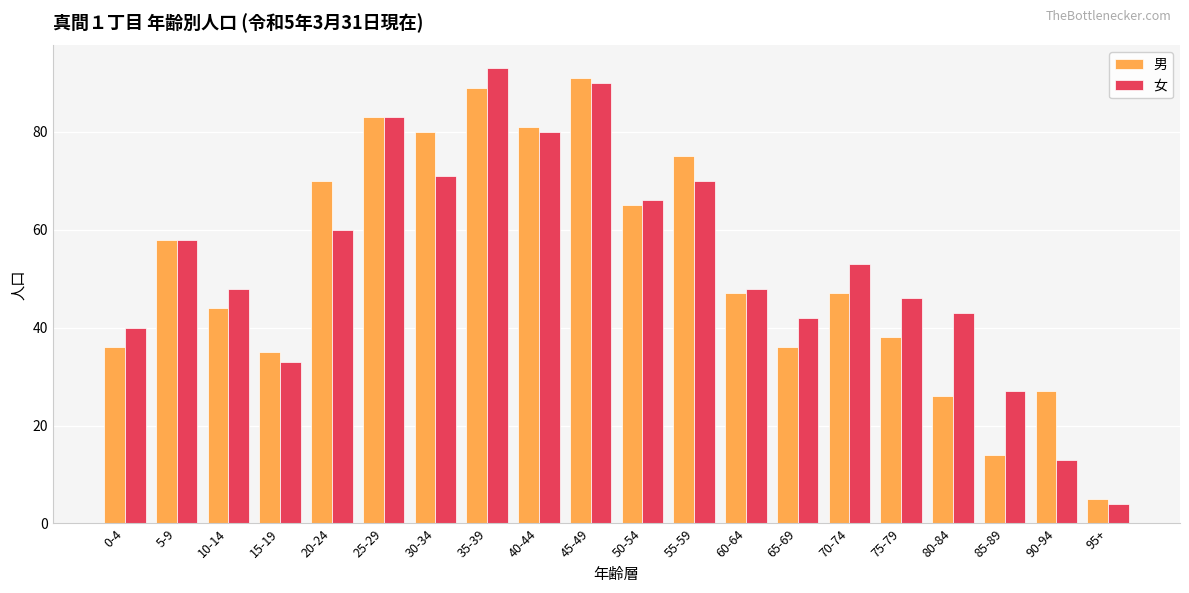

Are the bars horizontal?

No